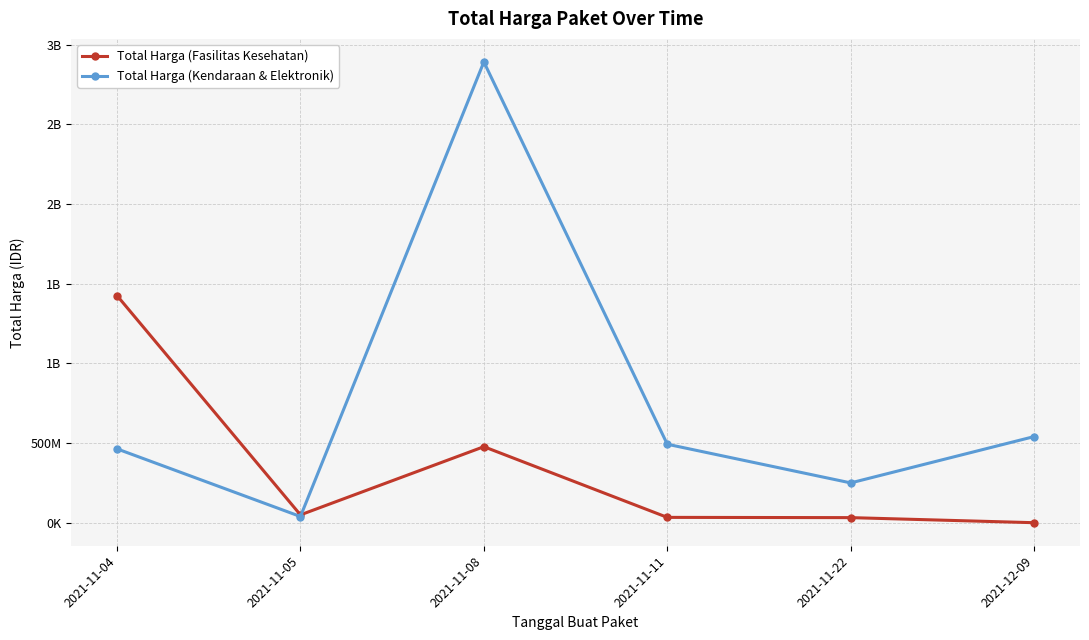

What is the highest value of the Total Harga (Fasilitas Kesehatan) series?

1425867900